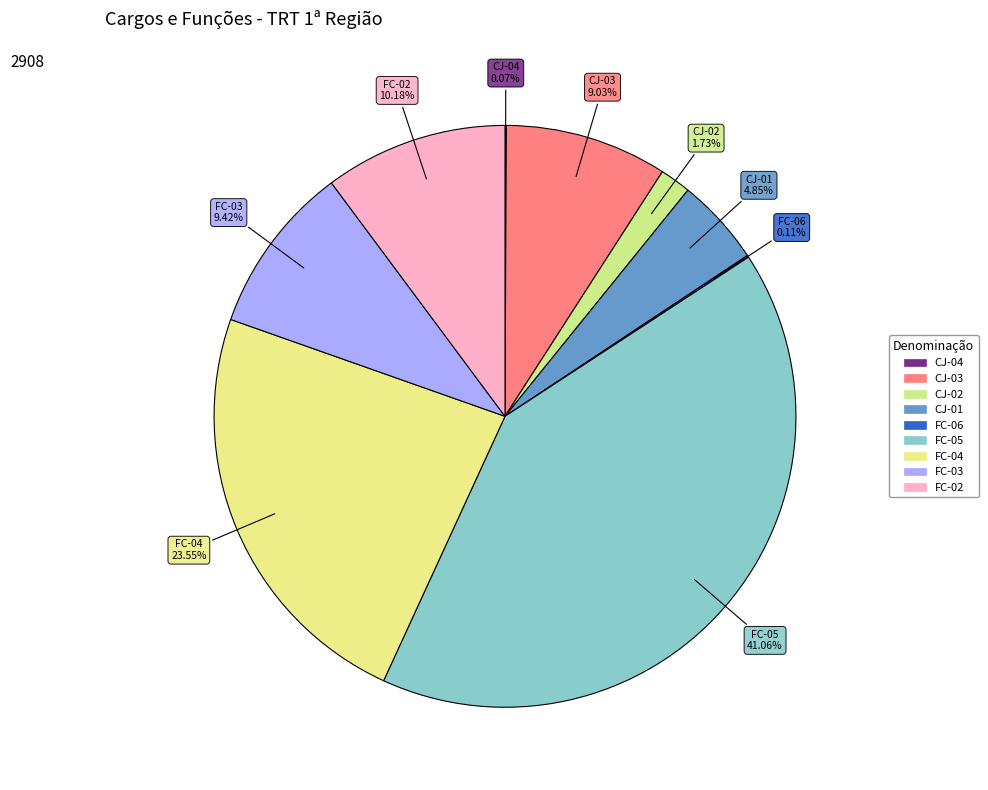

Is it true that FC-06 is 7% of the pie?

False